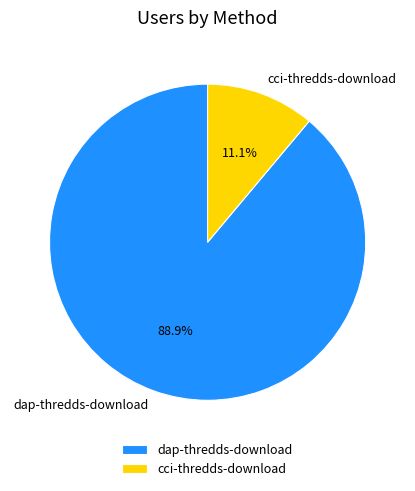

Is it true that cci-thredds-download is 11% of the pie?

True